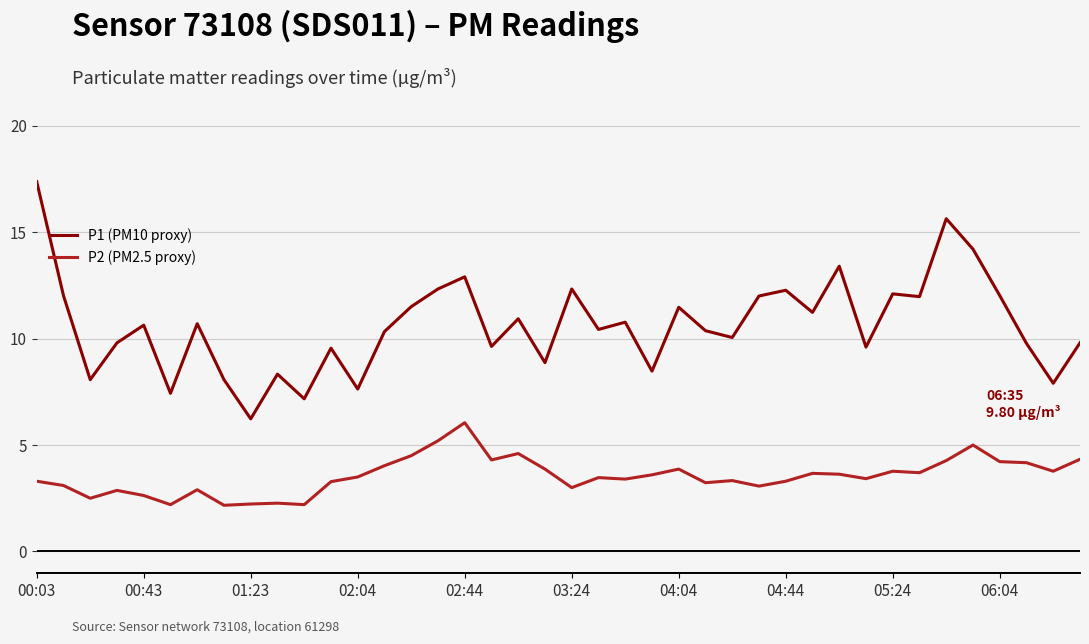

Which series has the widest spread of values?

P1 (PM10 proxy)